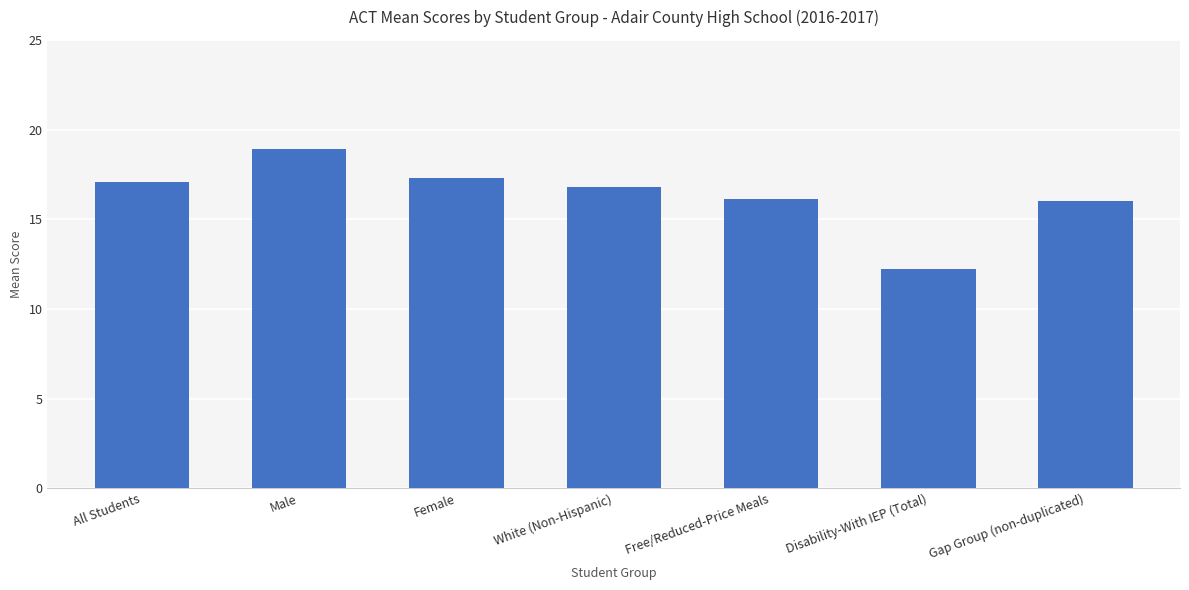

What is the label of the 4th bar from the right?

White (Non-Hispanic)